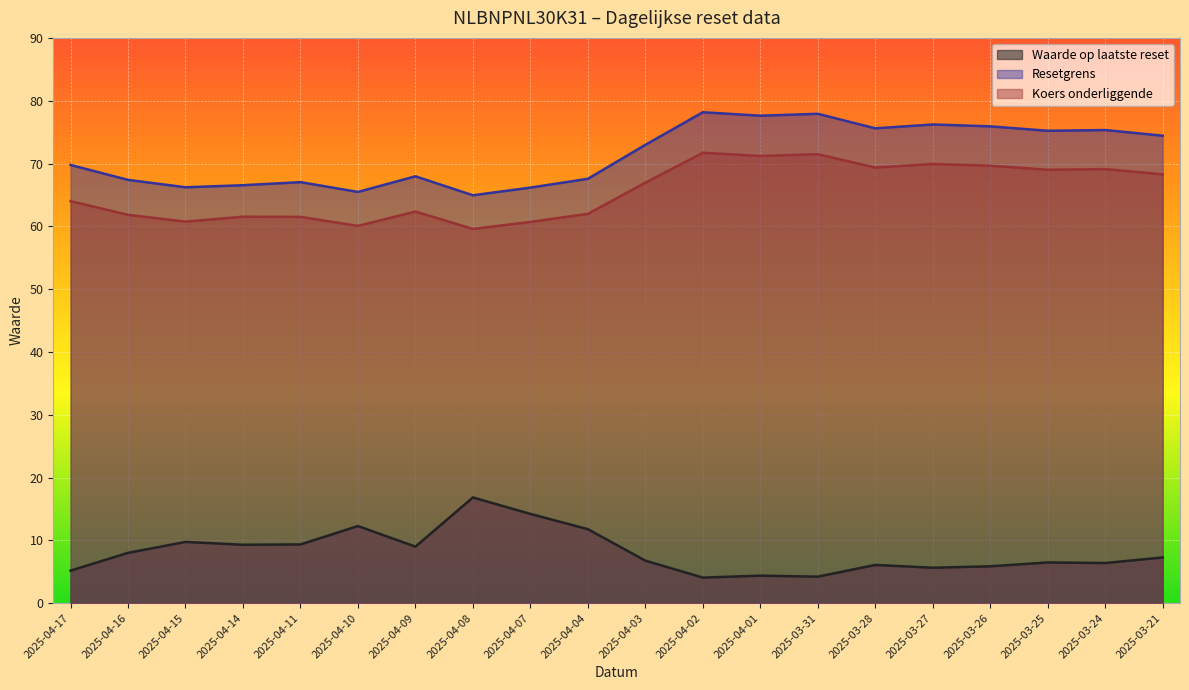

At which category does the chart reach its minimum across all series?

2025-04-02